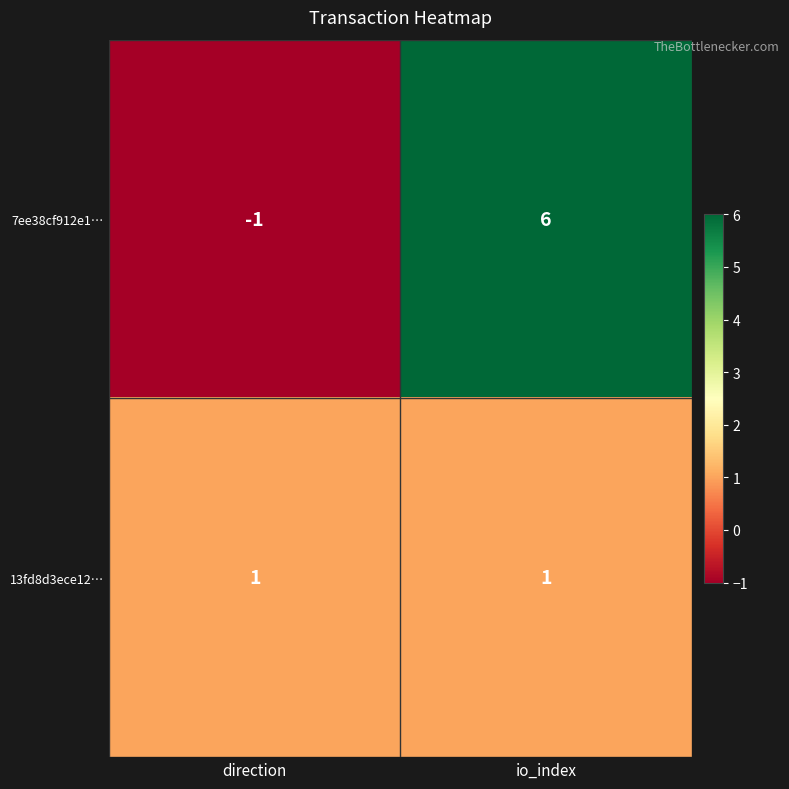

At which label is 7ee38cf912e1… closest to 2?

direction